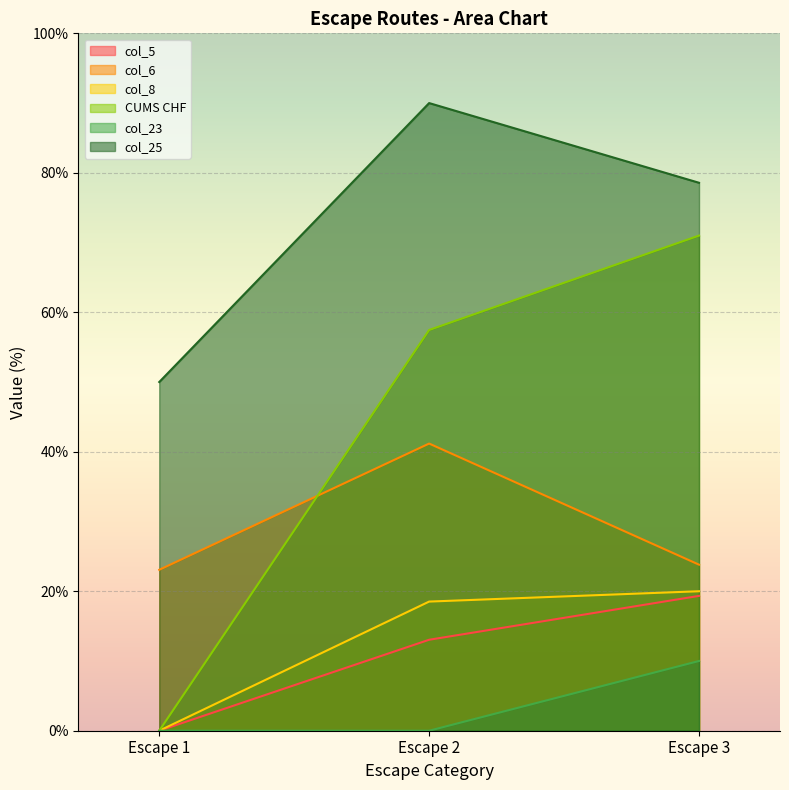

List the labels in order of col_5 value, smallest first.

Escape 1, Escape 2, Escape 3